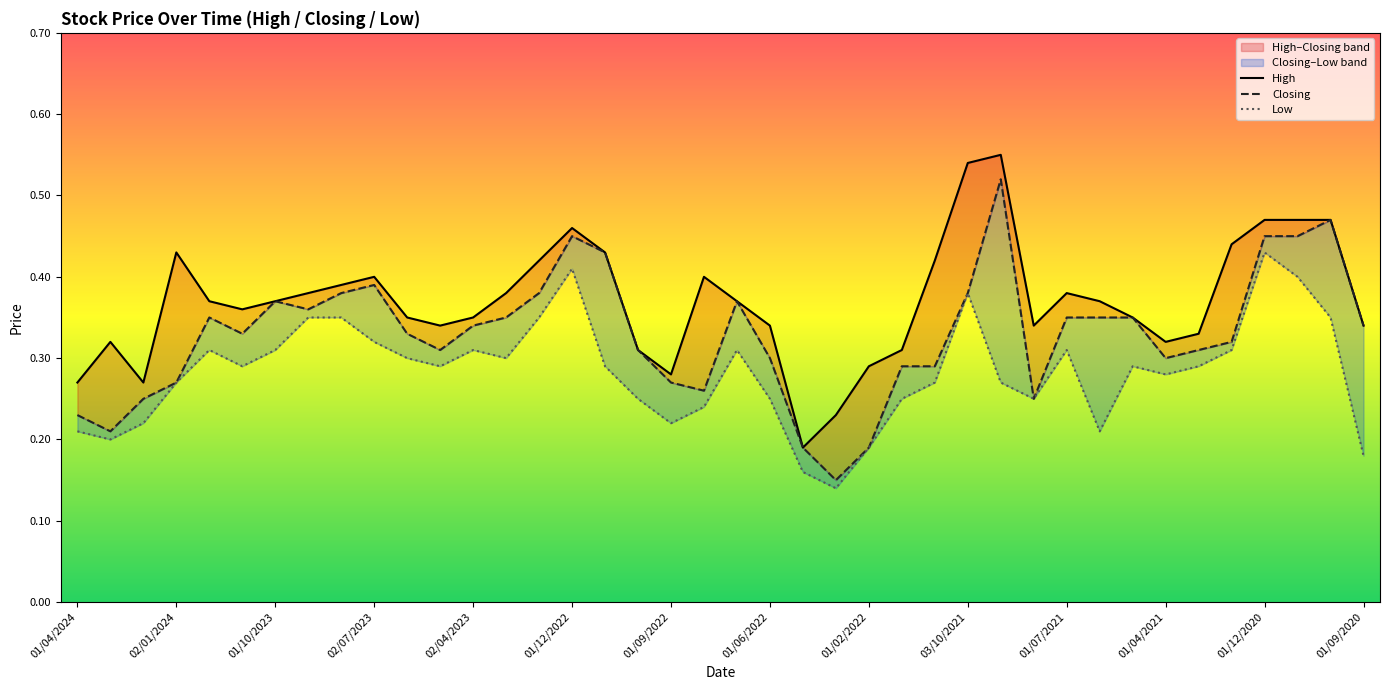

True or false: Low and High intersect in this chart.

False